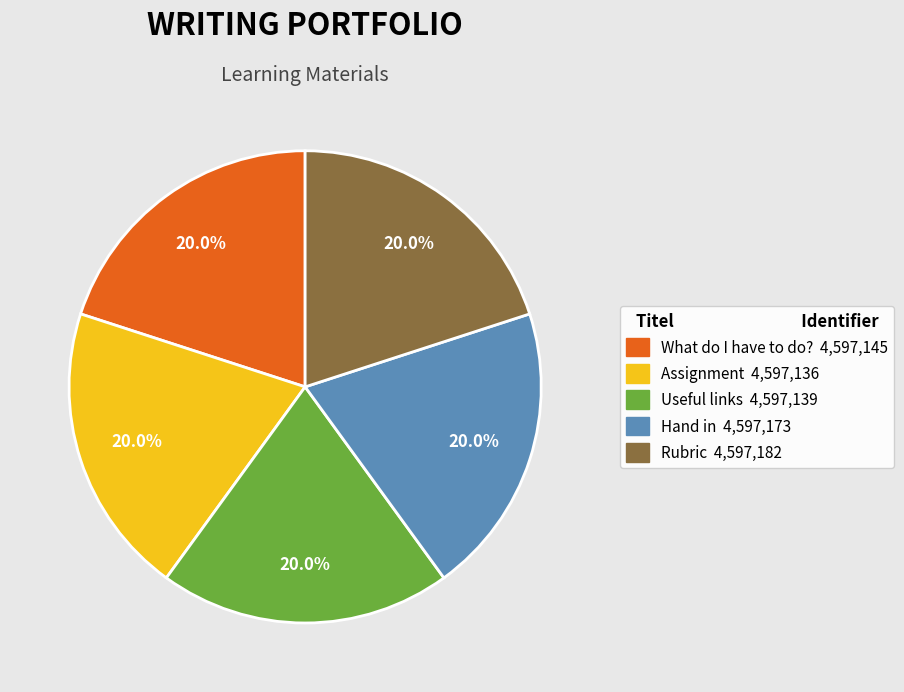

What percentage is NOT represented by Useful links?

80.0%